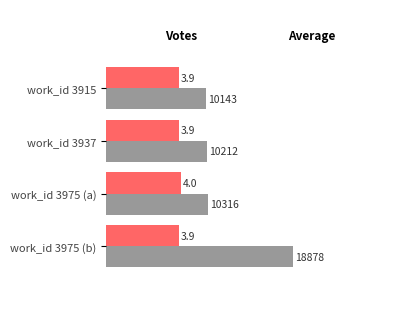

At which category is the sum across all series the highest?

work_id 3975 (b)